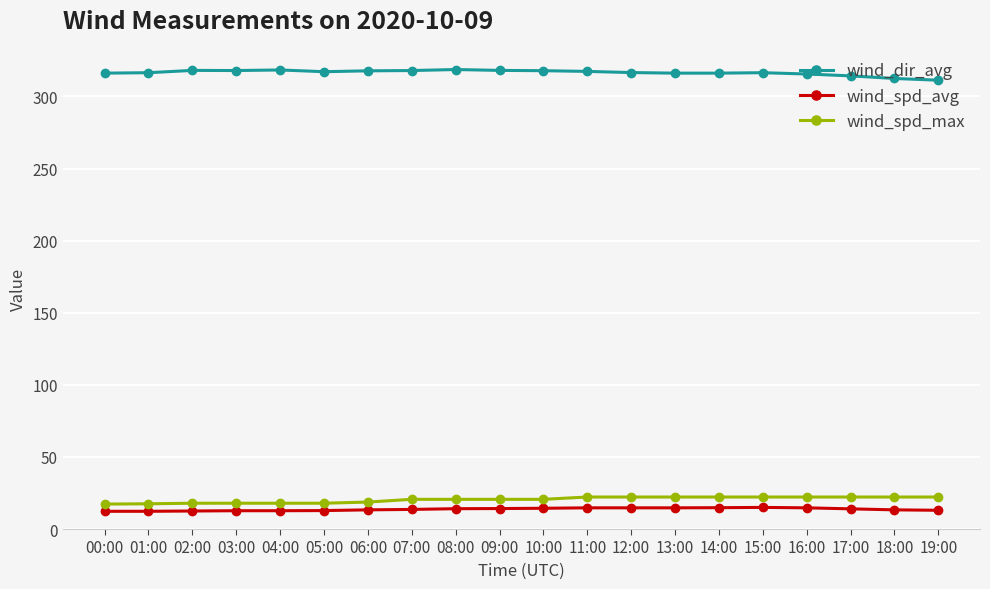

What is the value of the wind_spd_max point at the 13th from the left?

22.2